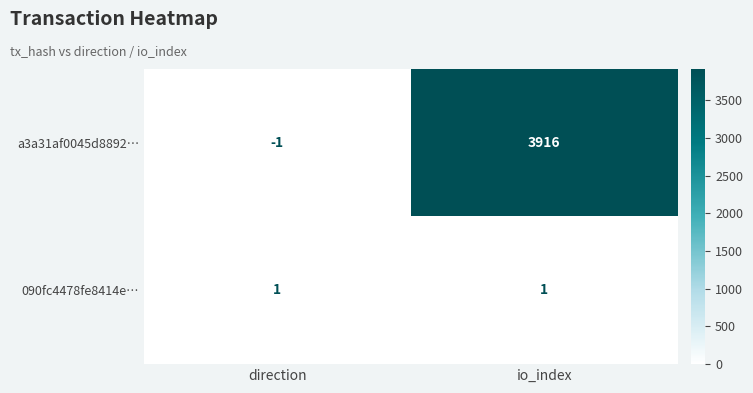

How many categories are shown in the chart?

2